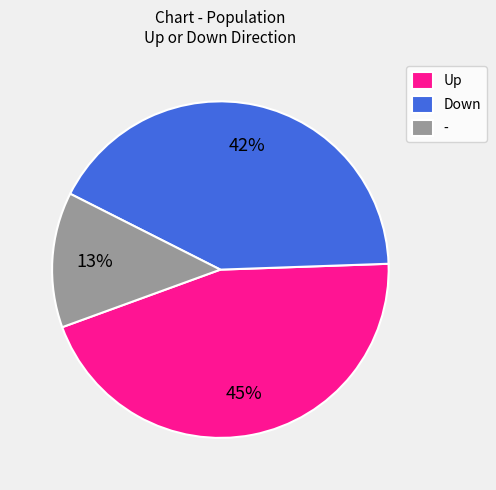

To the nearest percent, what is the combined percentage of - and Down?

55%